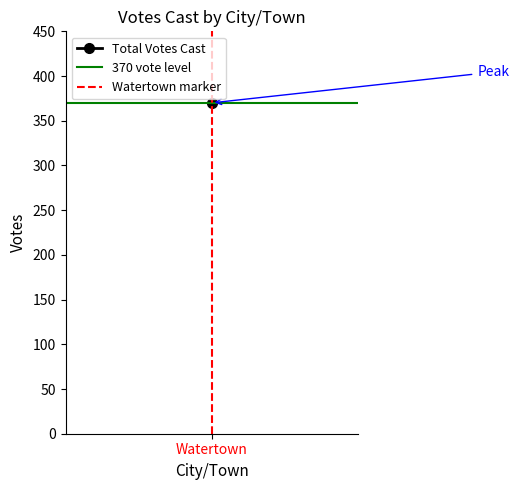

How many positive values does the Watertown marker series have?

1